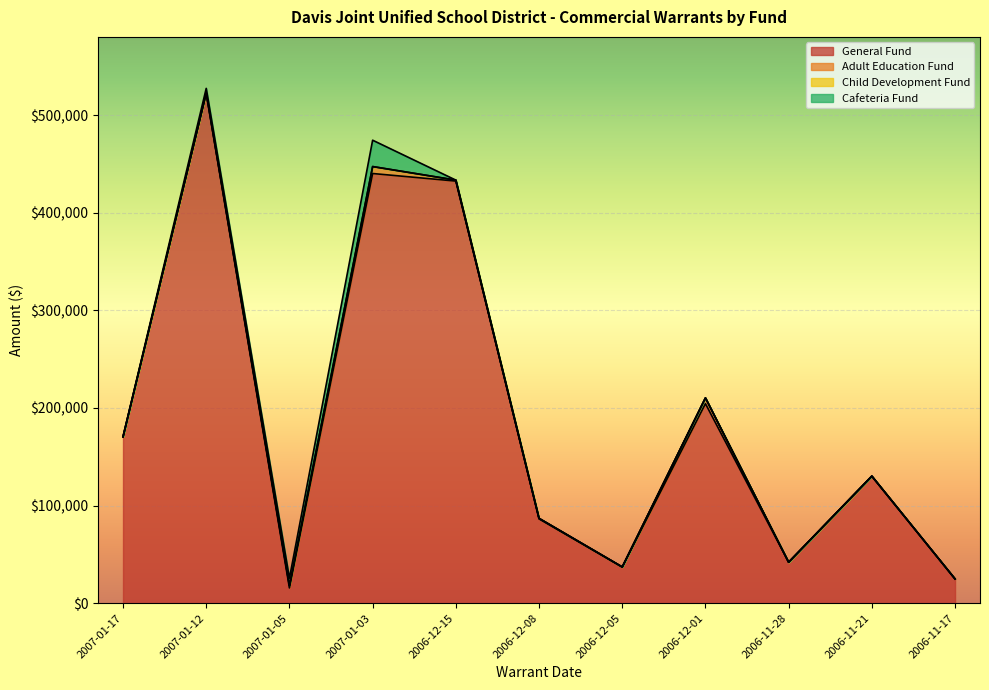

True or false: General Fund and Child Development Fund intersect in this chart.

False